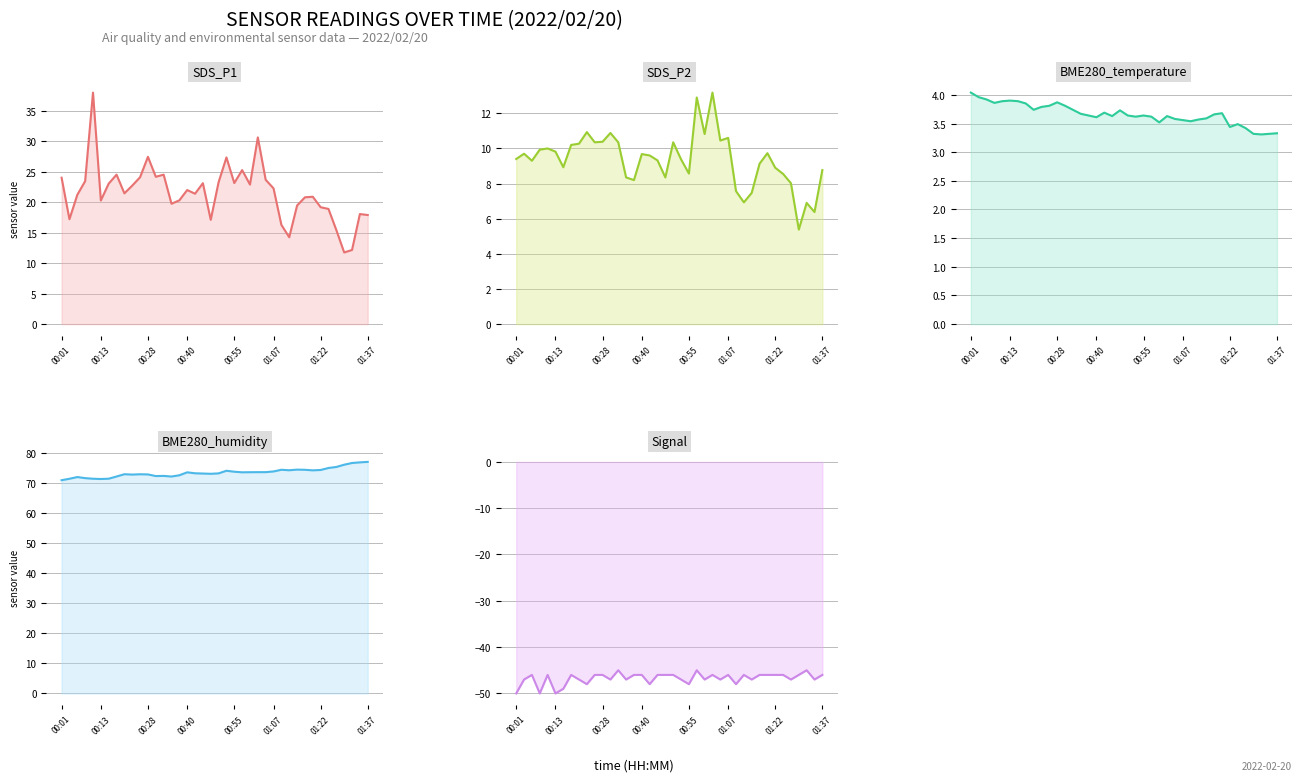

True or false: BME280_temperature and SDS_P2 intersect in this chart.

False